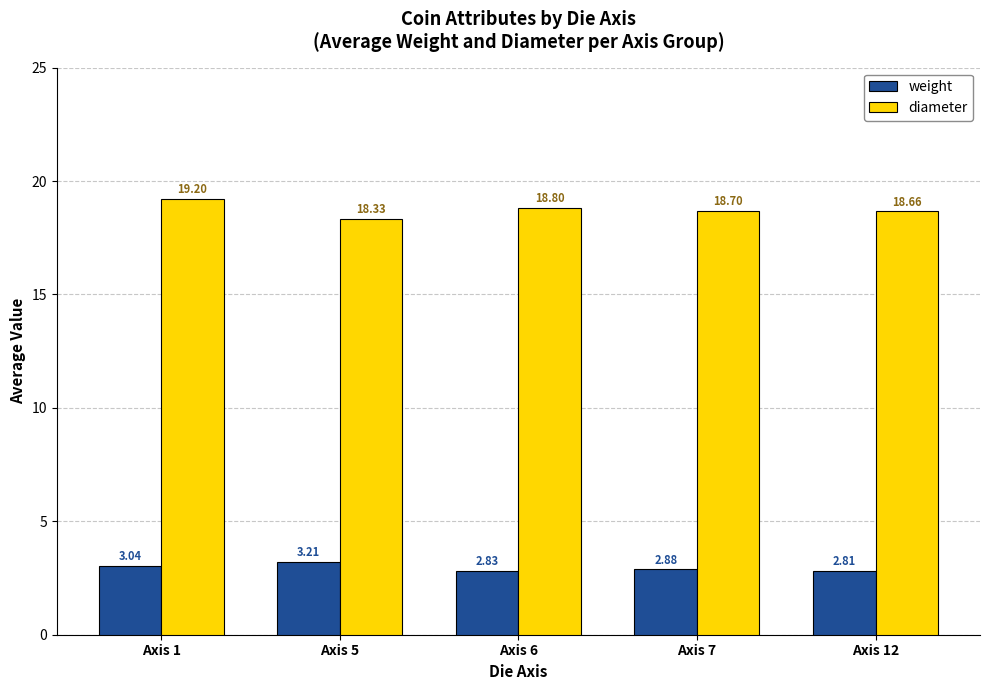

What is the difference between the maximum and minimum values in the weight series?

0.4